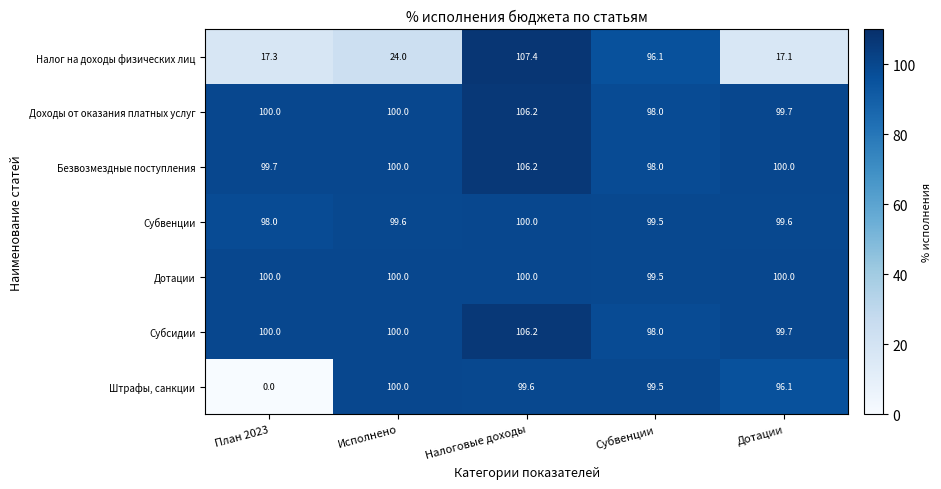

How many data points does each series have?

5